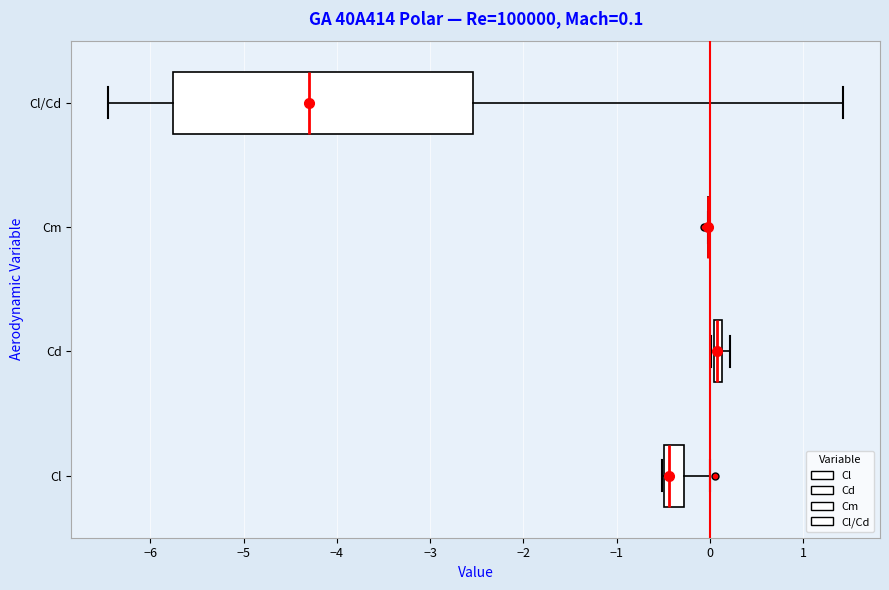

Which box is the widest, from its left edge to its right edge?

Cl/Cd